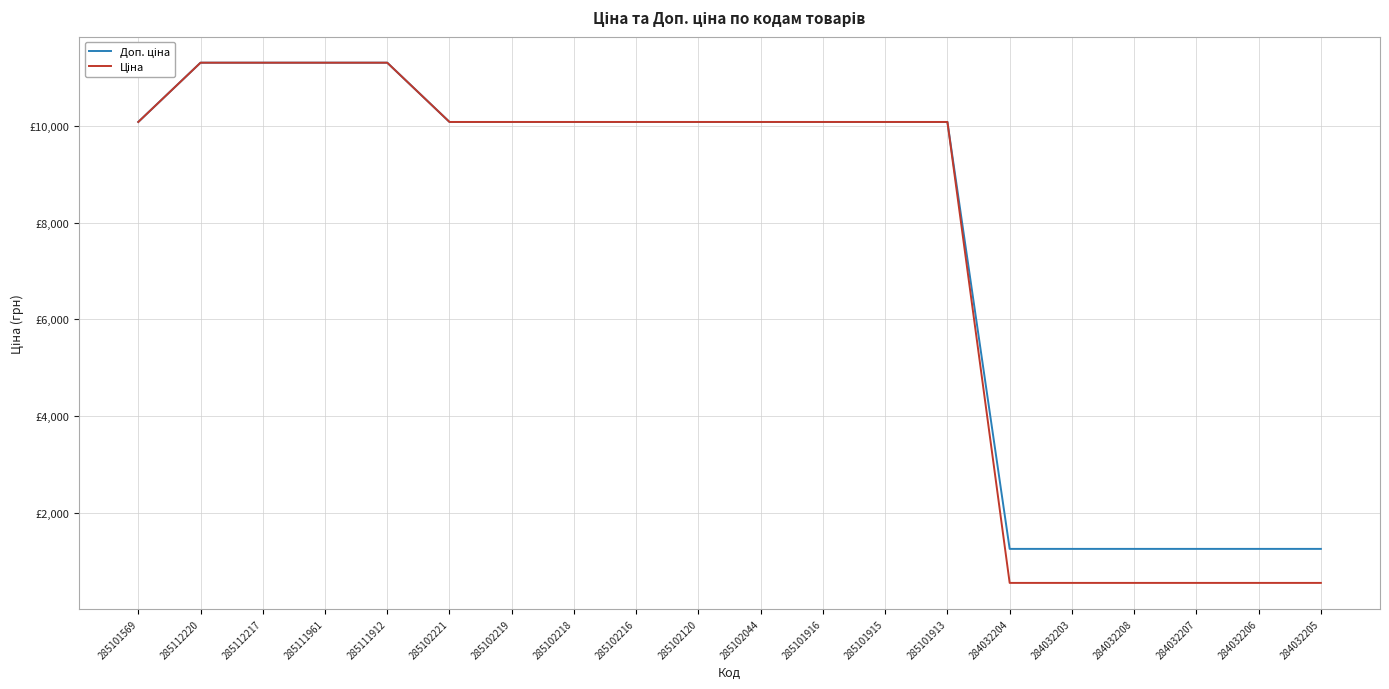

What is the spread (max minus min) of values at 284032203?

704.1